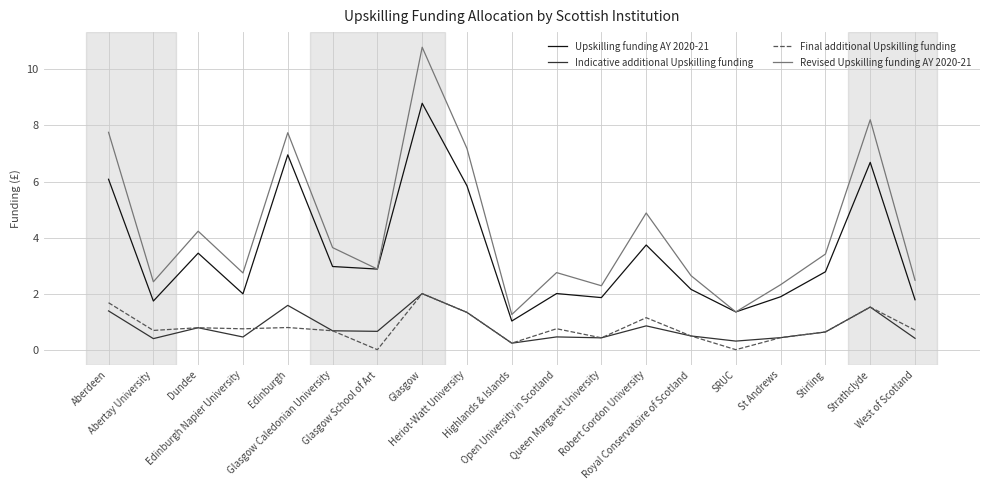

What is the difference between the maximum and second lowest values in the Indicative additional Upskilling funding series?

1.7